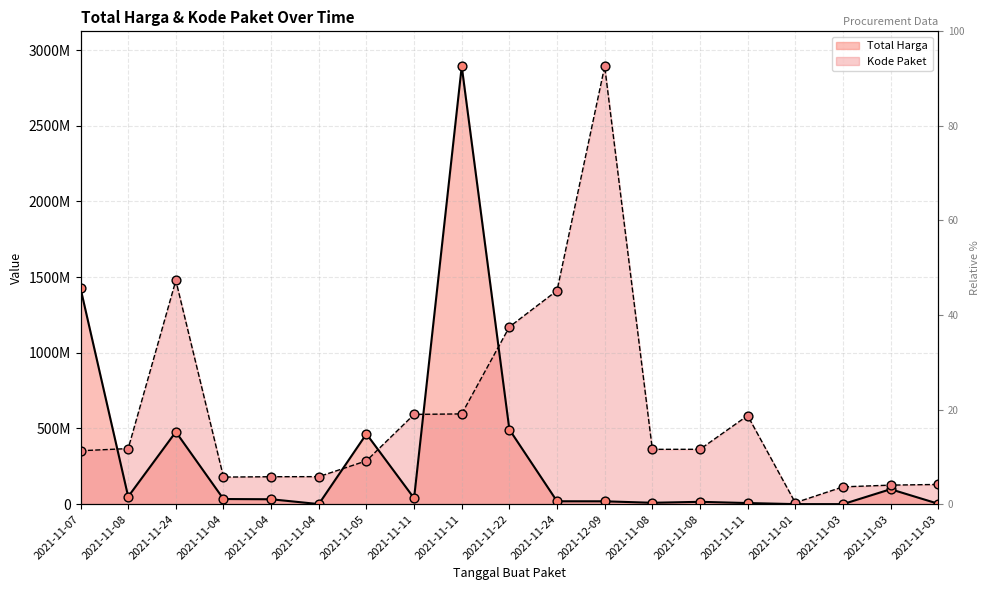

Is the value of Kode Paket at 2021-11-05 greater than the value of Total Harga at 2021-11-05?

No